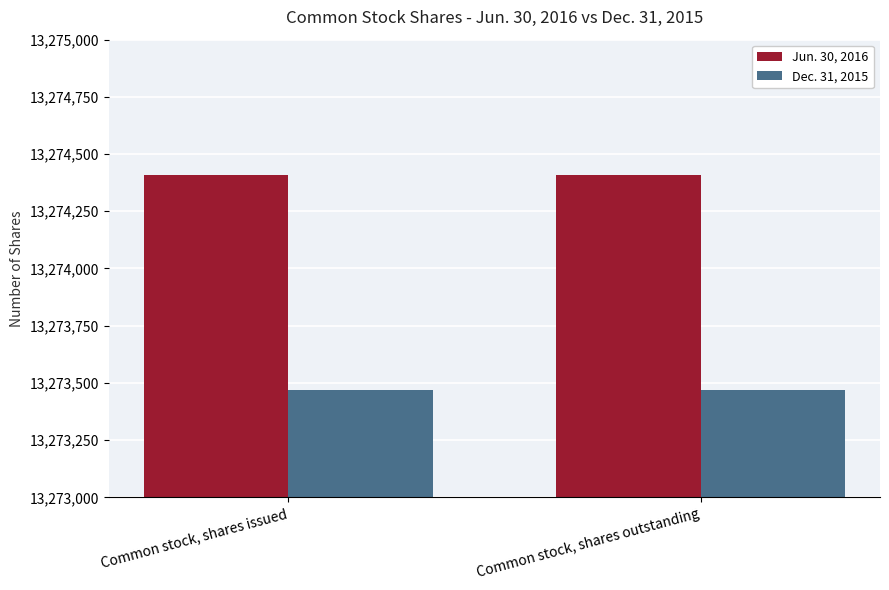

What is the label of the 2nd bar from the left?

Common stock, shares outstanding